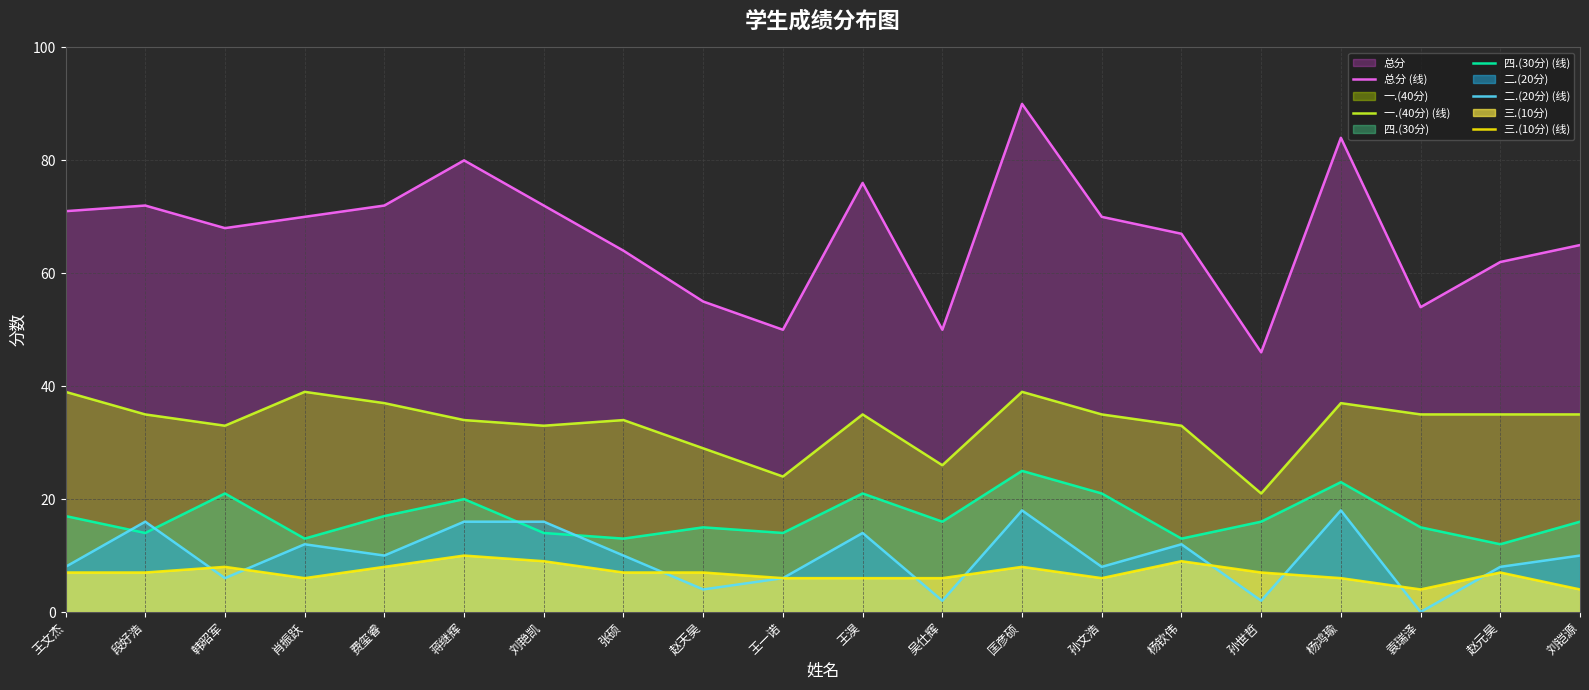

Reading left to right, extract all data points from this chart.

总分 (线): 71	72	68	70	72	80	72	64	55	50	76	50	90	70	67	46	84	54	62	65
一.(40分) (线): 39	35	33	39	37	34	33	34	29	24	35	26	39	35	33	21	37	35	35	35
四.(30分) (线): 17	14	21	13	17	20	14	13	15	14	21	16	25	21	13	16	23	15	12	16
二.(20分) (线): 8	16	6	12	10	16	16	10	4	6	14	2	18	8	12	2	18	0	8	10
三.(10分) (线): 7	7	8	6	8	10	9	7	7	6	6	6	8	6	9	7	6	4	7	4